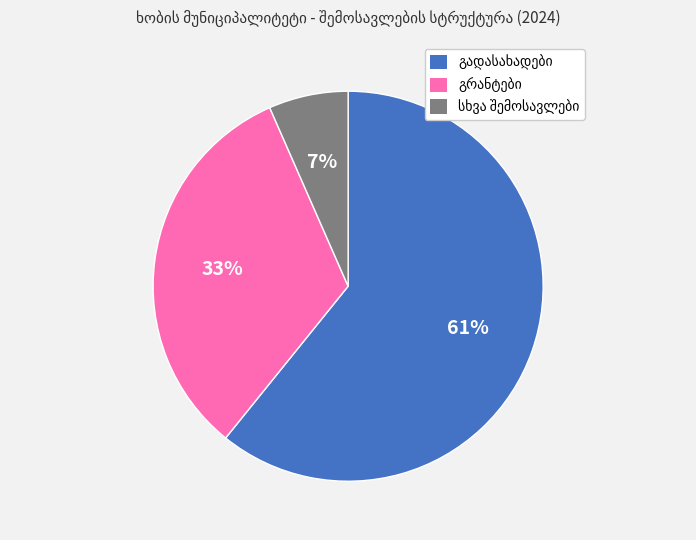

Does any single category account for the majority?

Yes